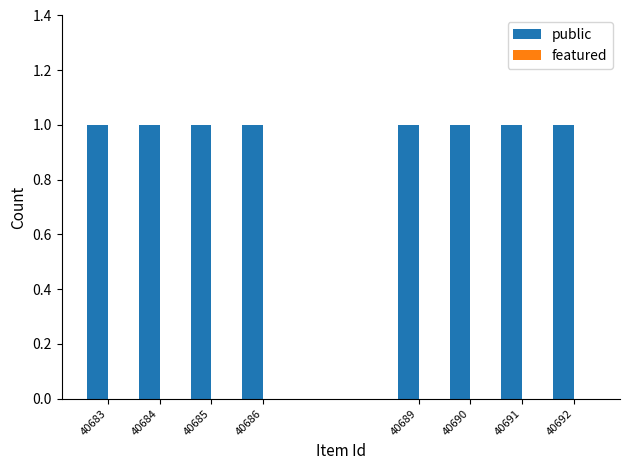

Reading right to left, list all the values displayed in this chart.

public: 40692=1	40691=1	40690=1	40689=1	40686=1	40685=1	40684=1	40683=1
featured: 40692=0	40691=0	40690=0	40689=0	40686=0	40685=0	40684=0	40683=0